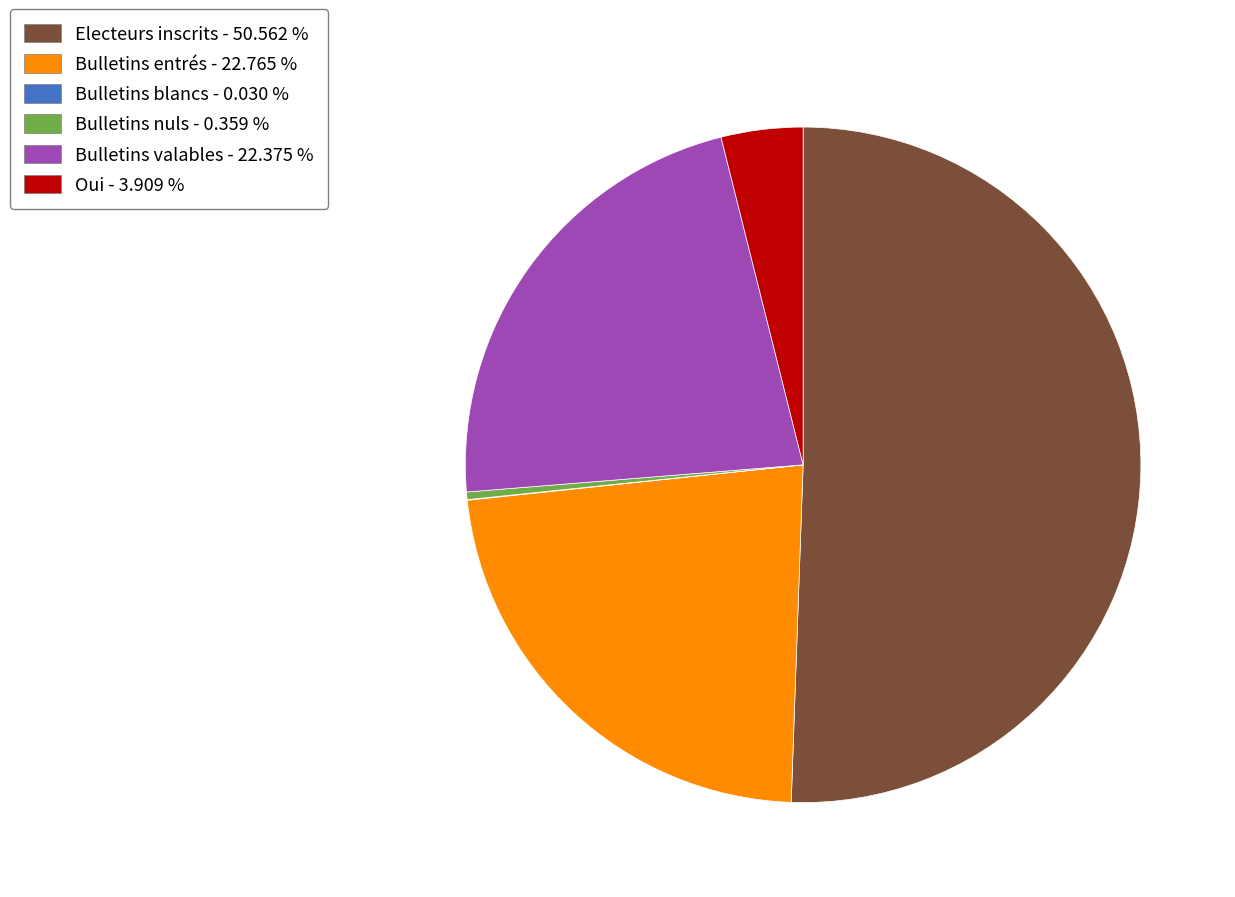

Approximately how many times larger is the value at Bulletins entrés - 22.765 % compared to Oui - 3.909 %?

5.8